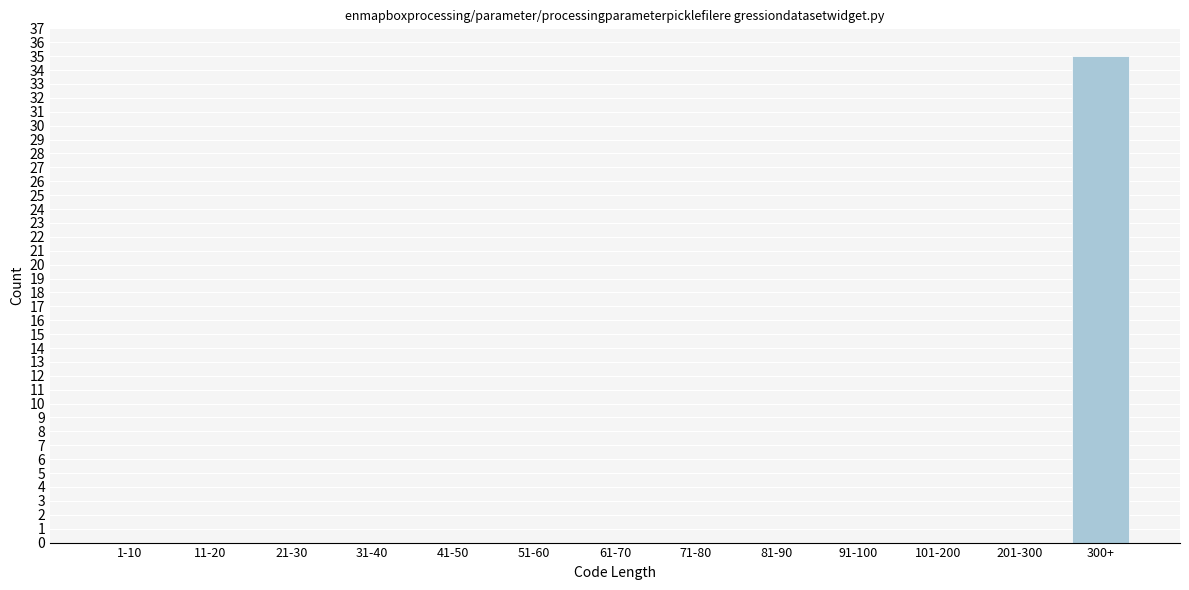

Reading left to right, list all the values displayed in this chart.

1-10=0	11-20=0	21-30=0	31-40=0	41-50=0	51-60=0	61-70=0	71-80=0	81-90=0	91-100=0	101-200=0	201-300=0	300+=35